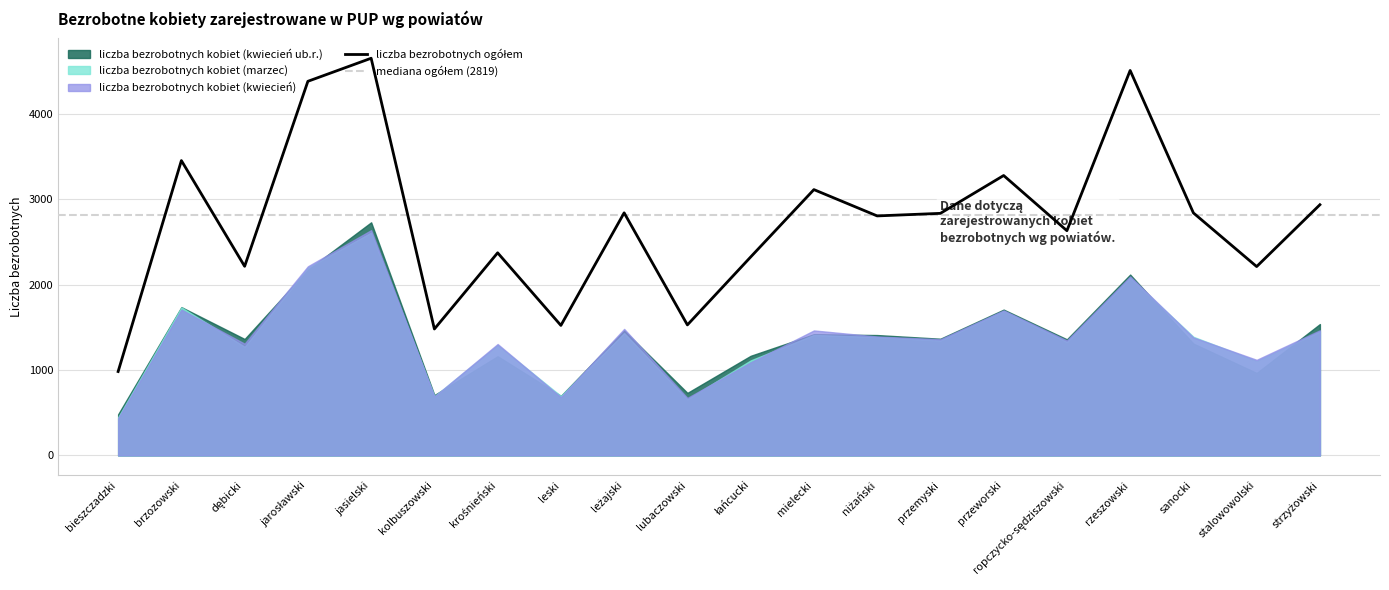

Count the number of data series in this chart.

5